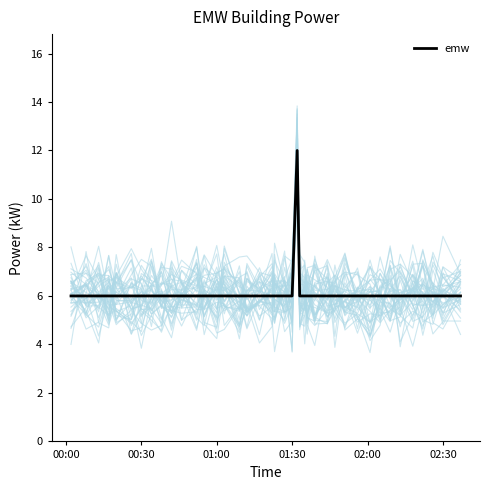

What is the maximum value for emw?

12